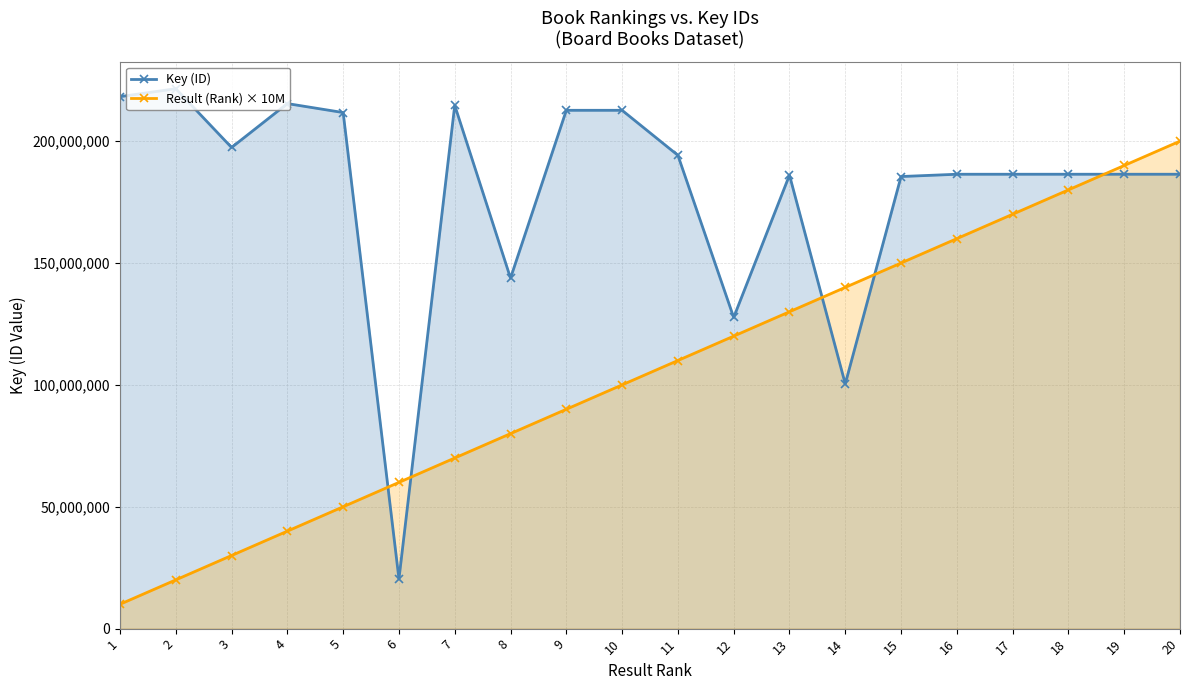

List the series in order of their overall mean, lowest first.

Result (Rank) × 10M, Key (ID)